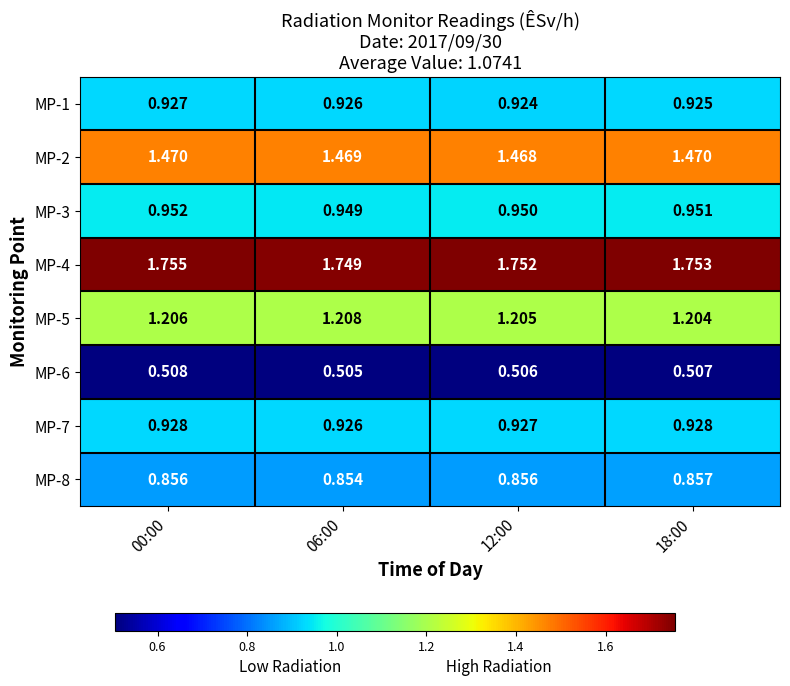

List the series in order of their peak value, highest first.

MP-4, MP-2, MP-5, MP-3, MP-7, MP-1, MP-8, MP-6